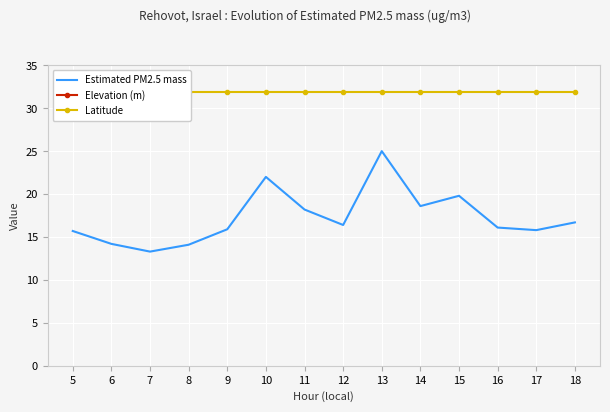

What is the average value of the Elevation (m) series?

73.0